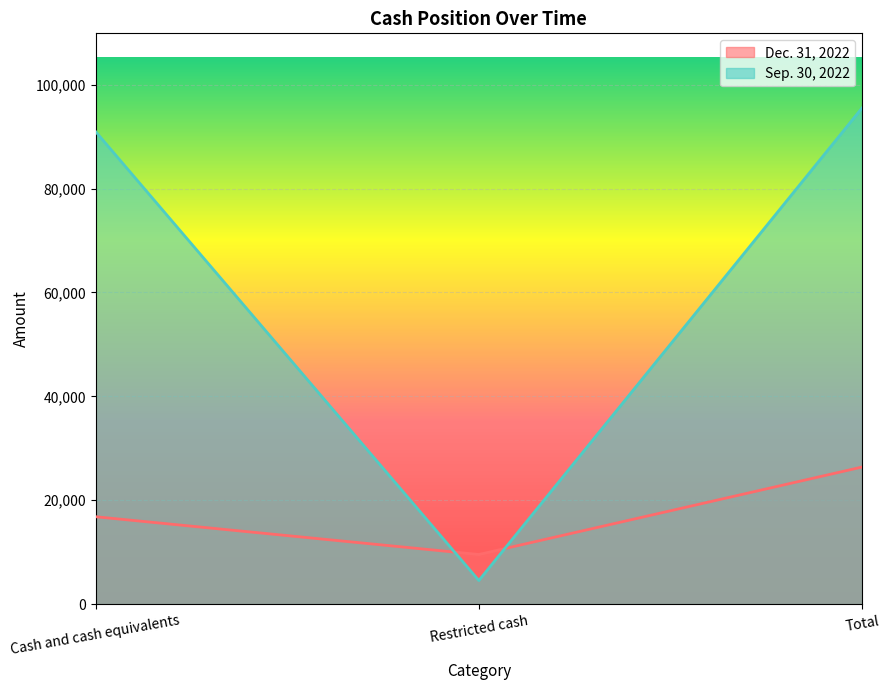

What are all the series names shown in the legend?

Dec. 31, 2022, Sep. 30, 2022